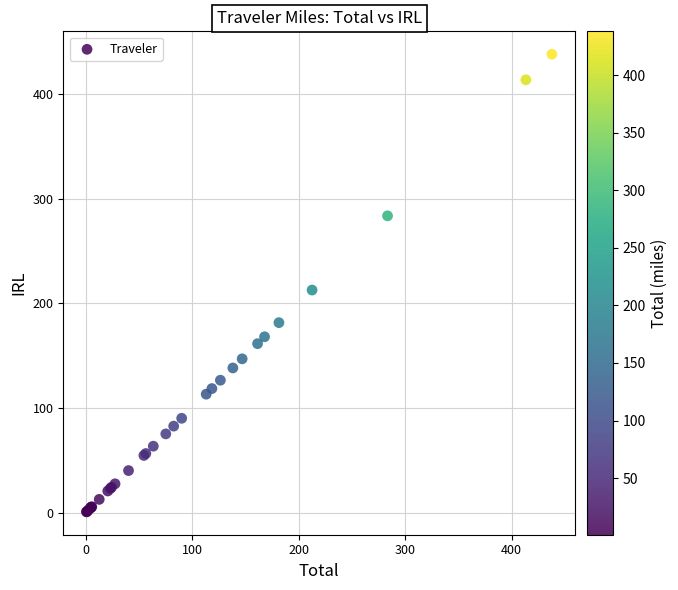

What Y value in the scatter plot is closest to 219?

212.7